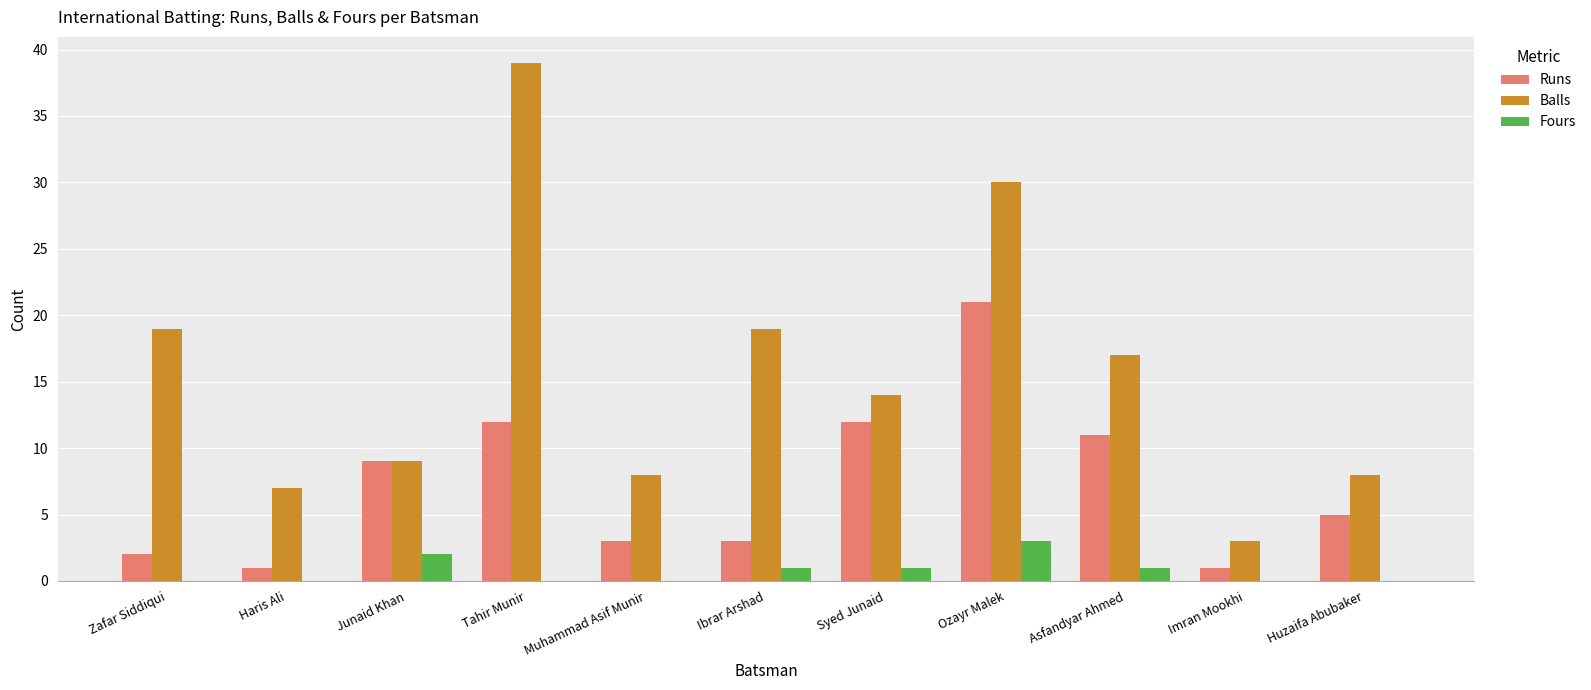

What is the average value of the Balls series?

16